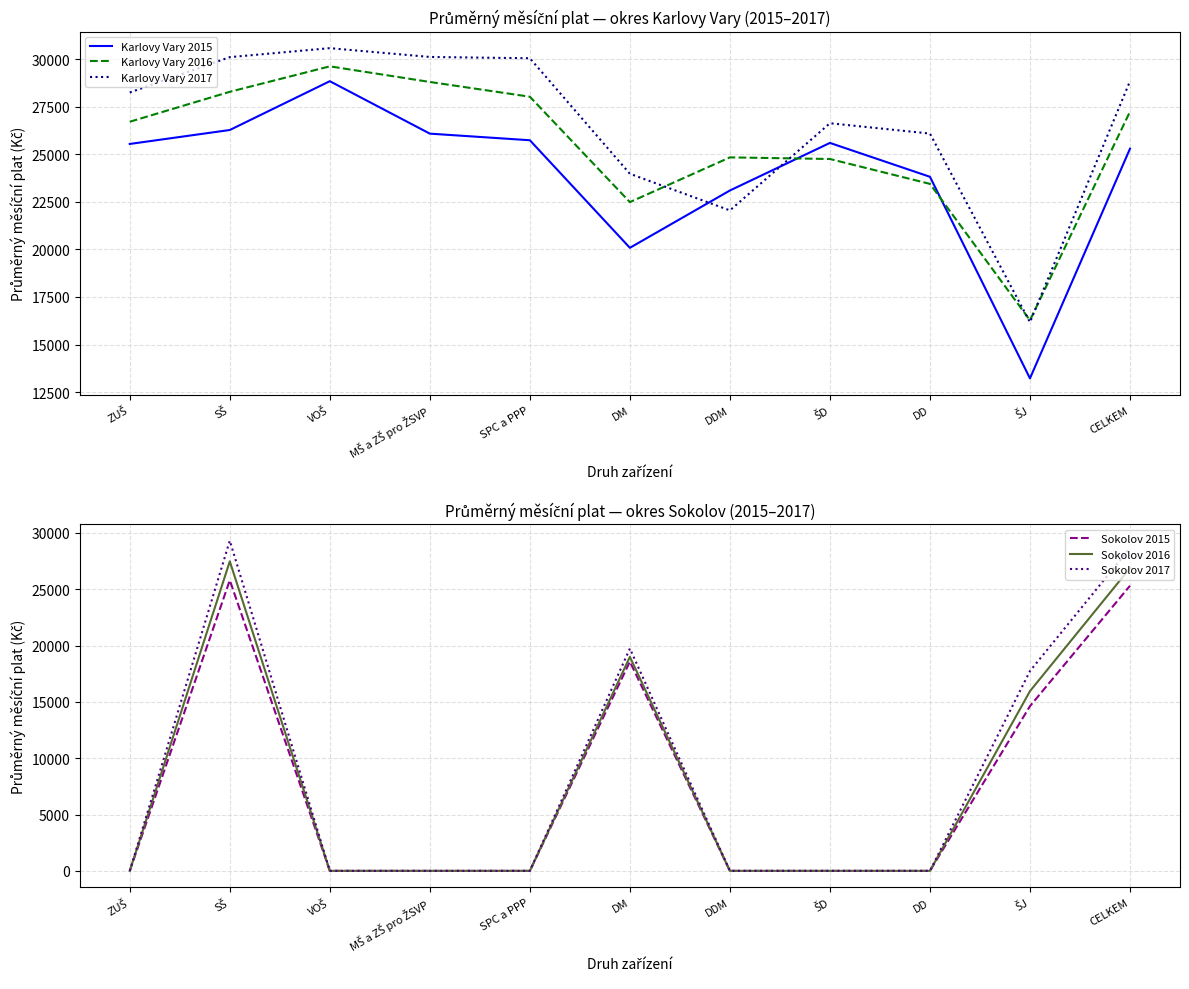

How many intersections are there between Karlovy Vary 2017 and Karlovy Vary 2016?

4